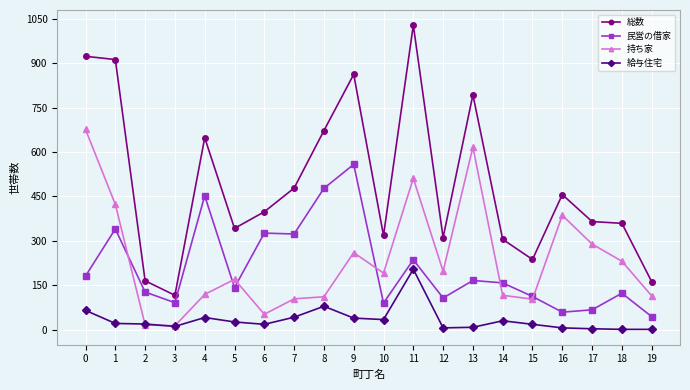

Rank the series at 6 from lowest to highest value.

給与住宅, 持ち家, 民営の借家, 総数